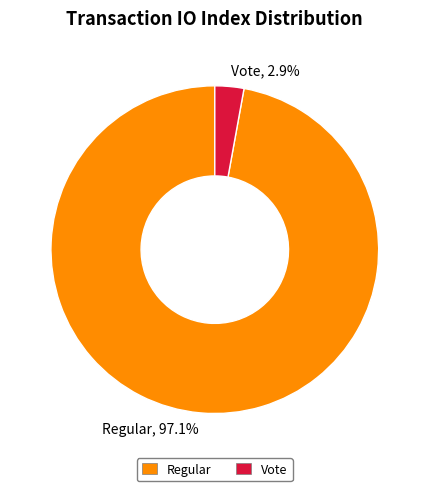

Which slice is the smallest?

Vote